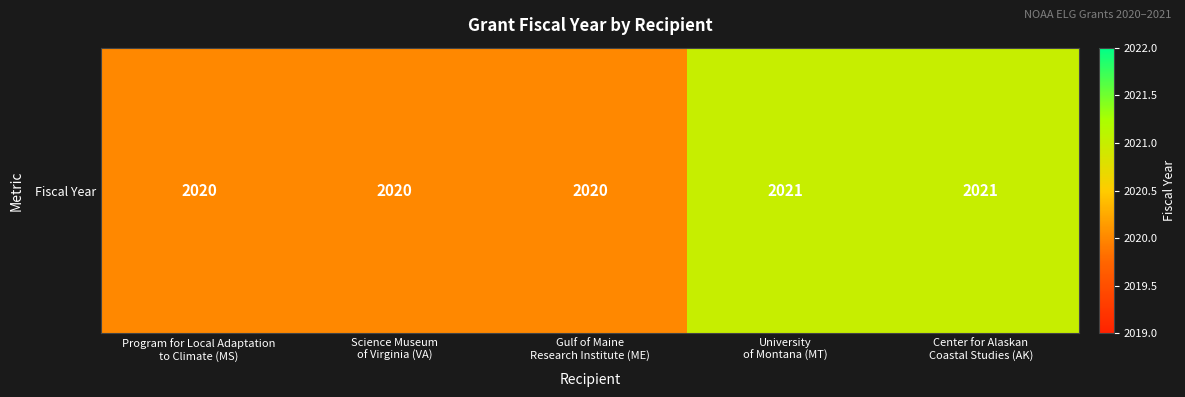

Count the number of data series in this chart.

1